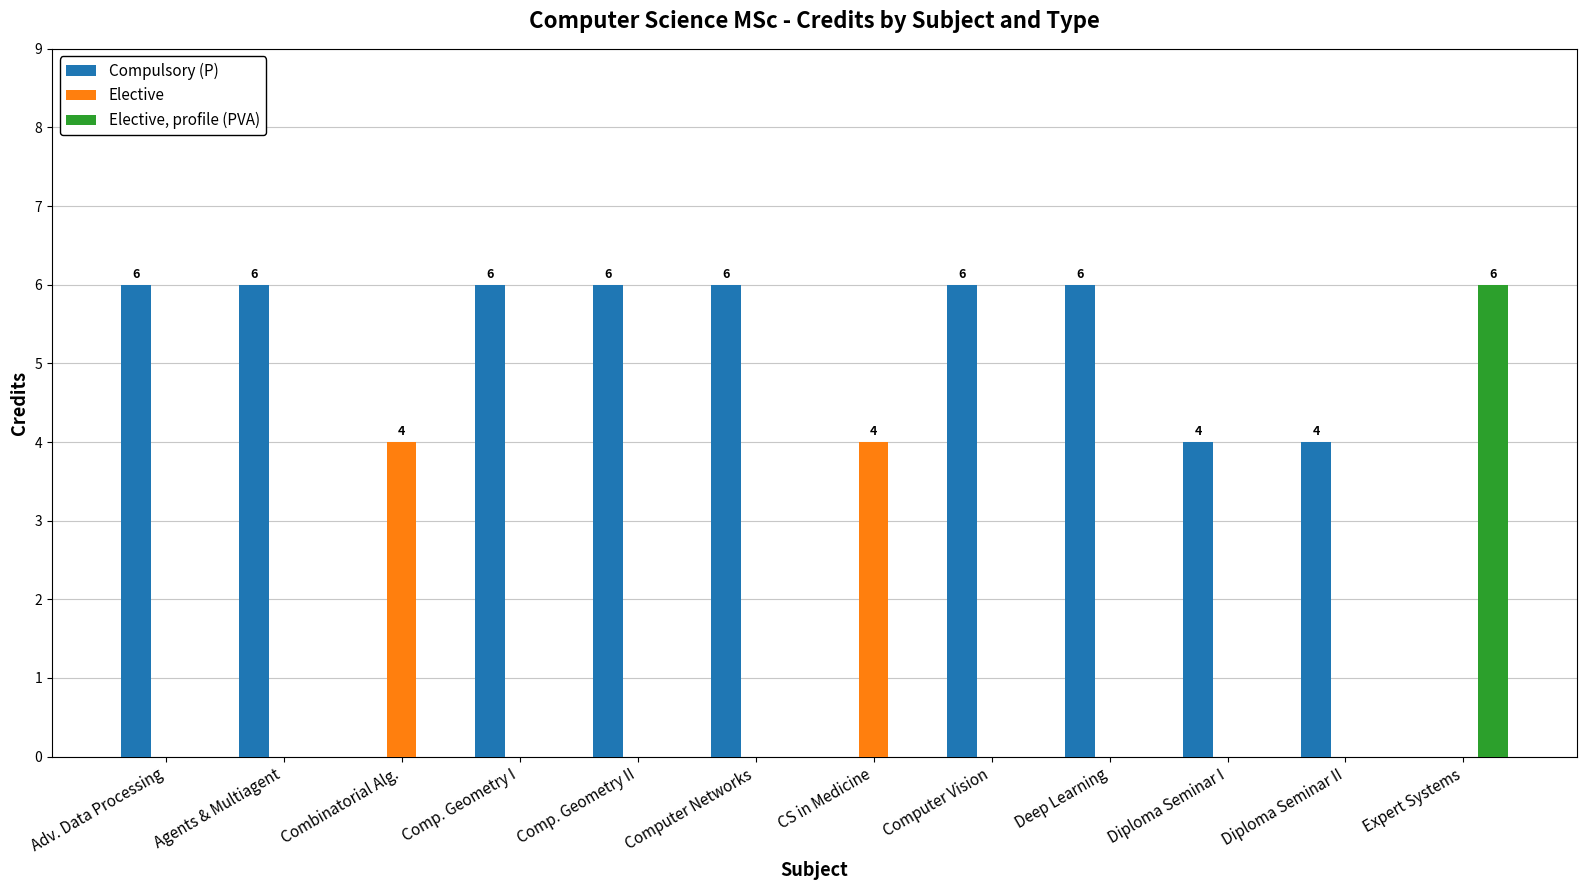

What is the spread (max minus min) of values at Combinatorial Alg.?

4